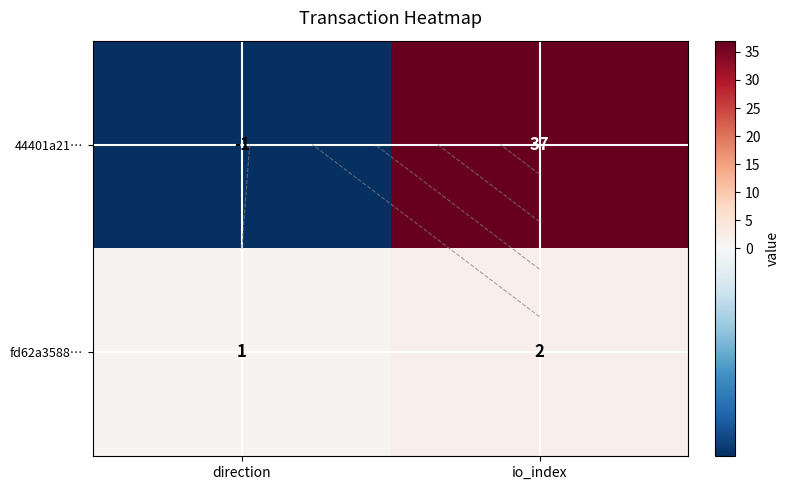

Which series has the largest total across all categories?

44401a21…